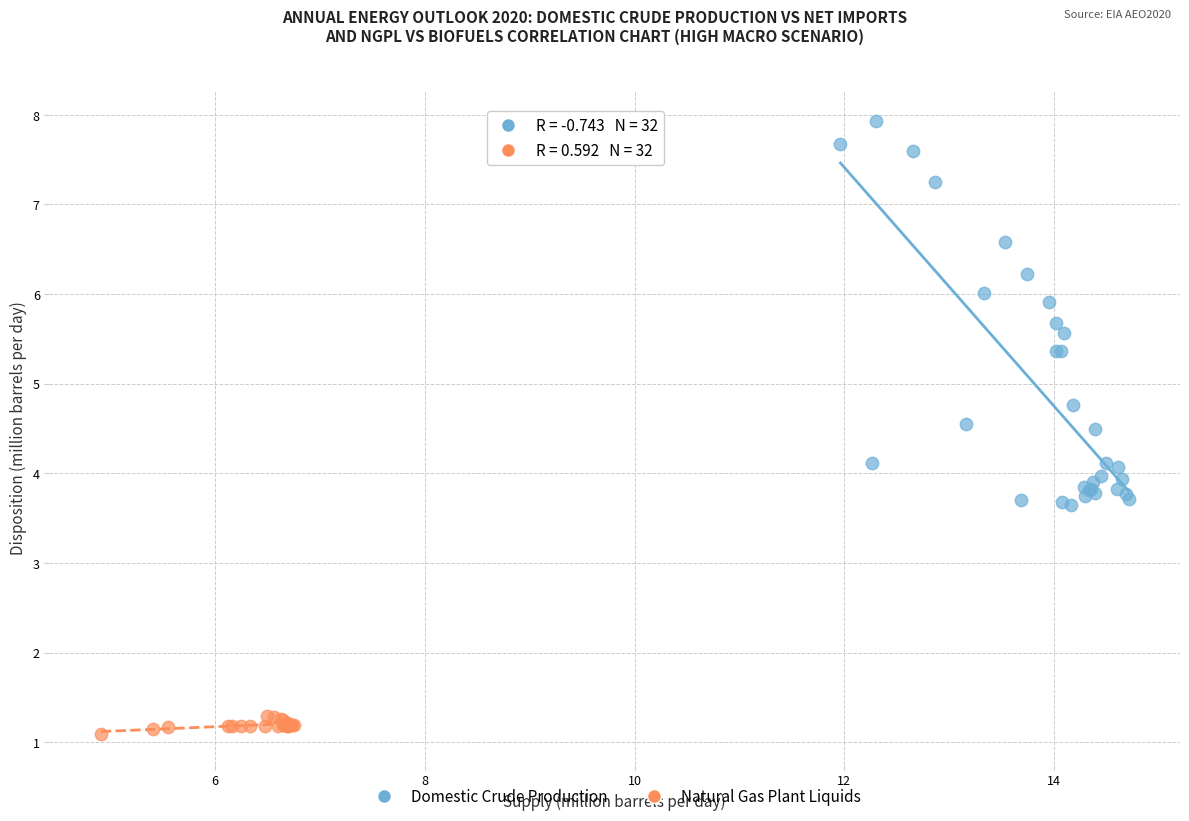

Which series has the widest spread of Y values?

Domestic Crude Production